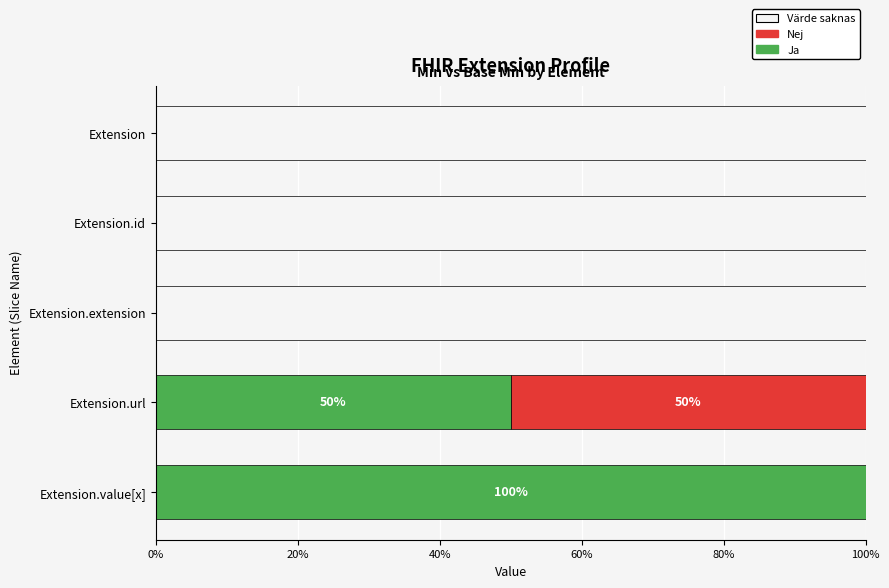

At which label does Ja reach its peak?

Extension.value[x]